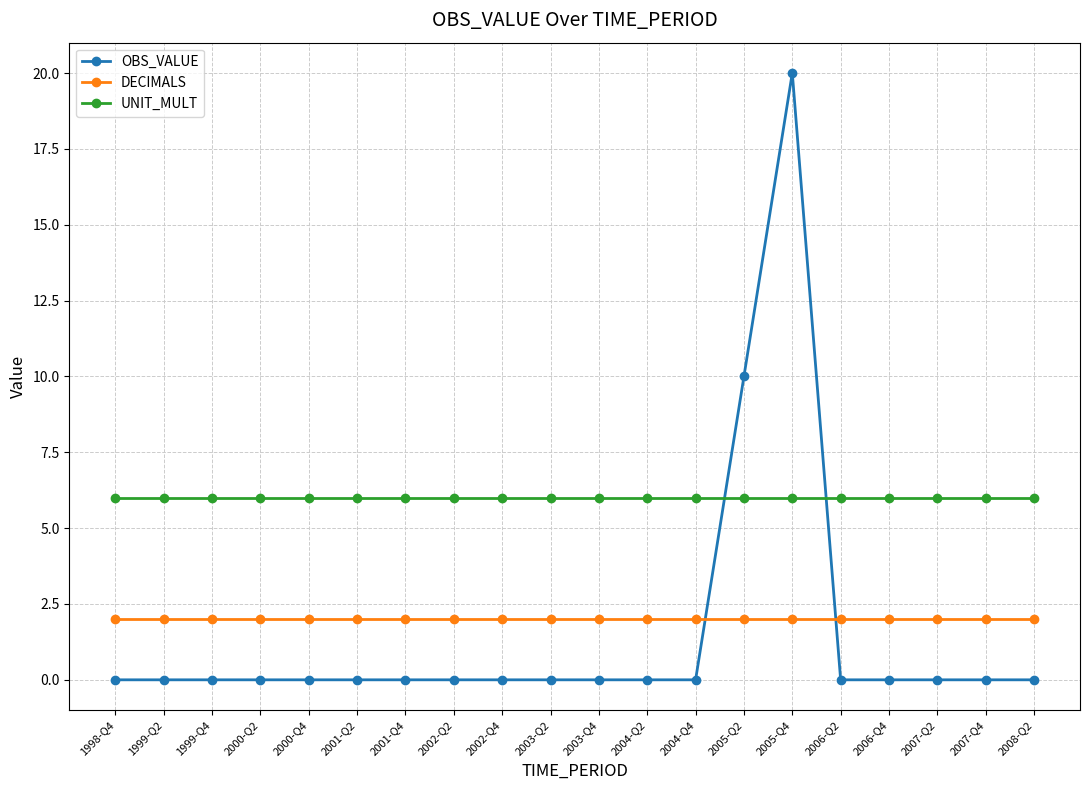

Is the value of OBS_VALUE at 2008-Q2 greater than the value of DECIMALS at 2008-Q2?

No